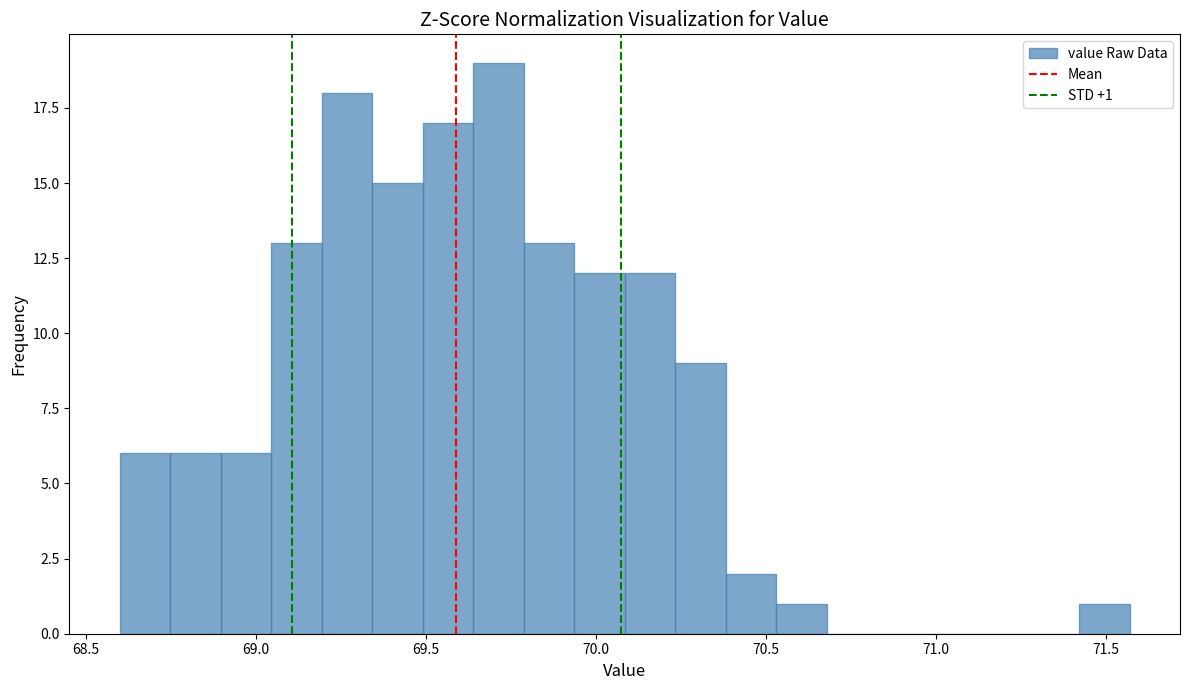

Around what value on the x-axis is the tallest bar? Give the approximate position of its centre, as read against the axis.

69.70